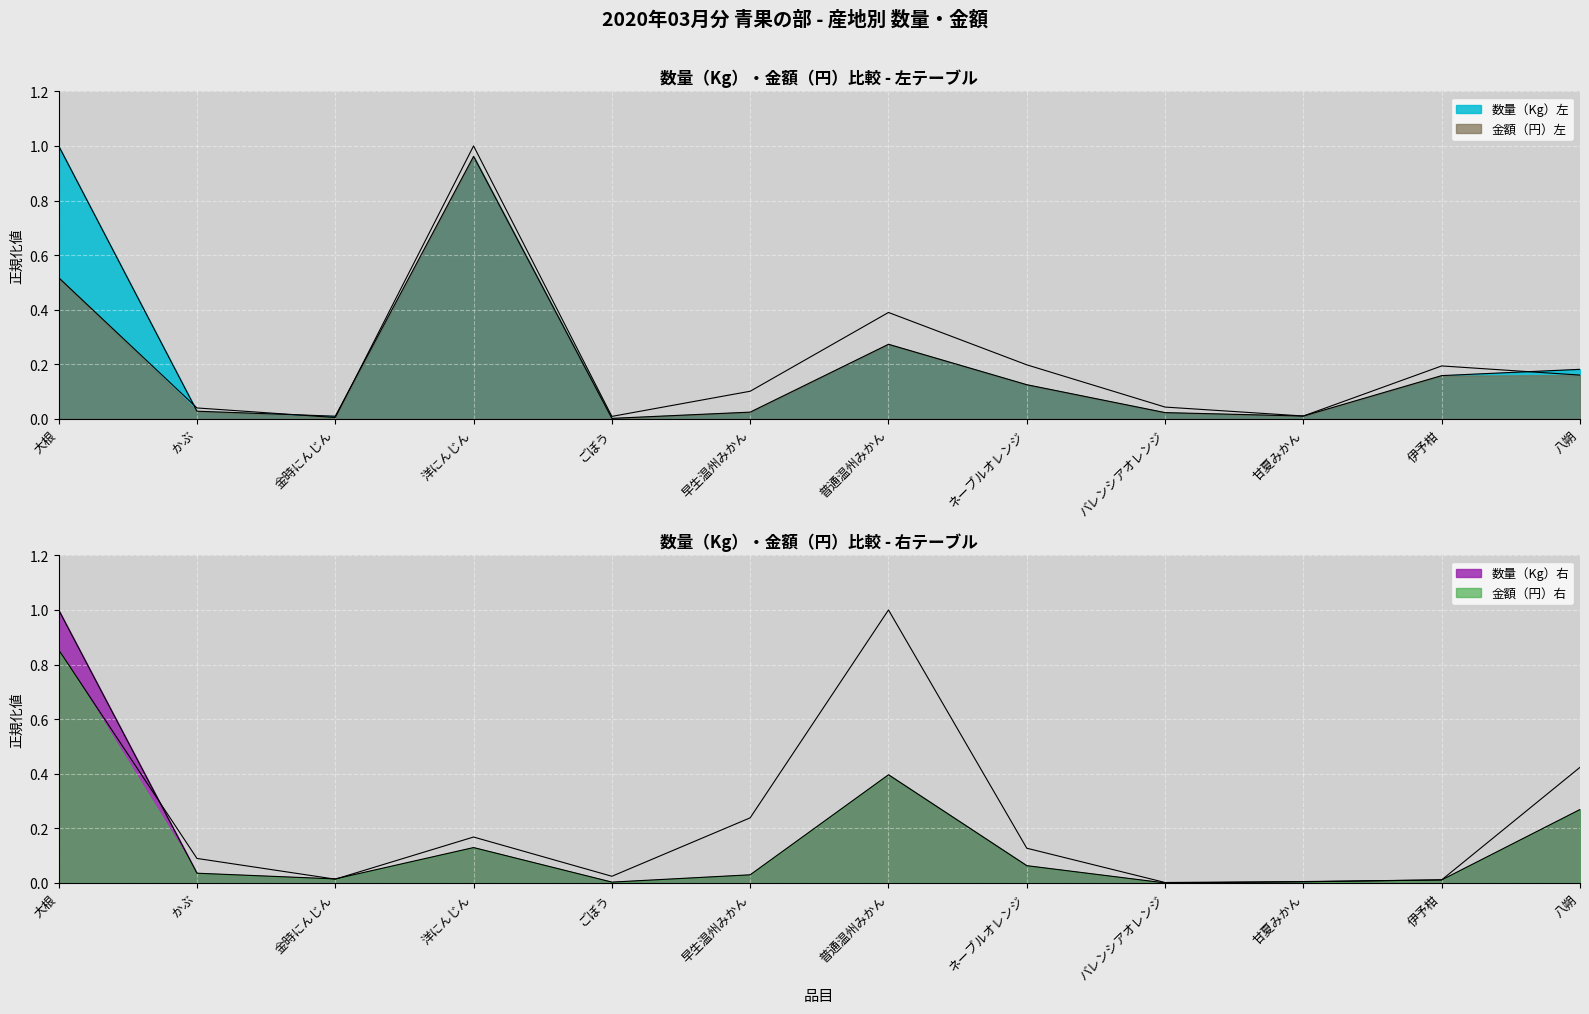

The value of 数量（Kg）左 at バレンシアオレンジ is 0.0. True or false?

True